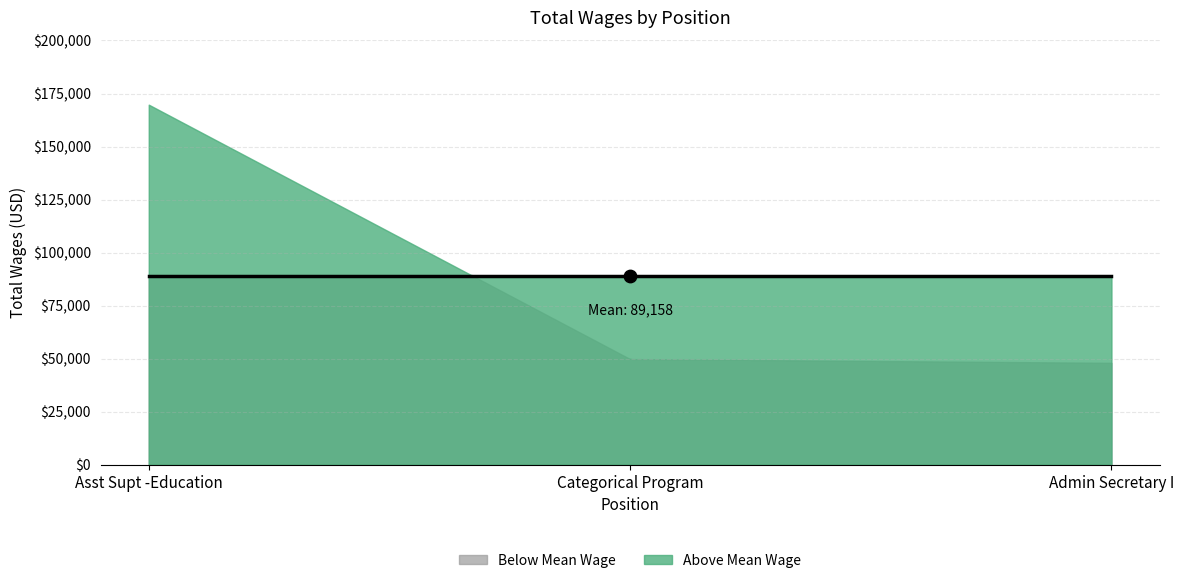

Approximately how many times larger is the value at Admin Secretary I compared to Asst Supt -Education?

0.3